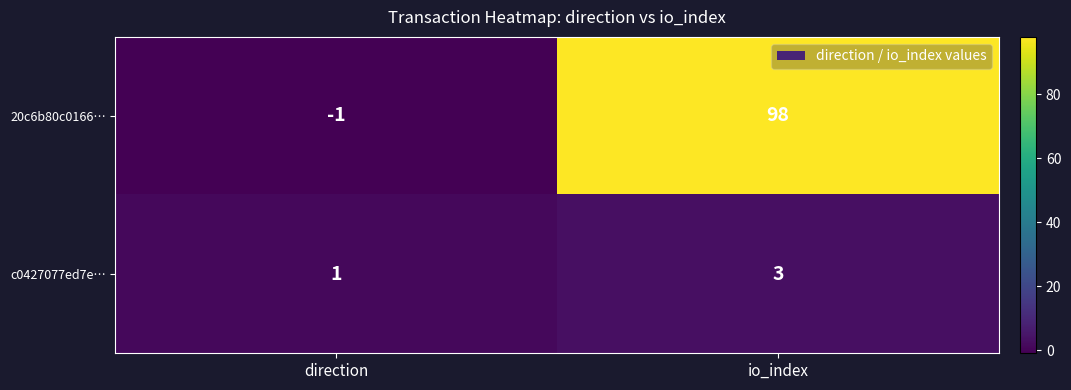

What is the difference between the 20c6b80c0166… values at io_index and direction?

99